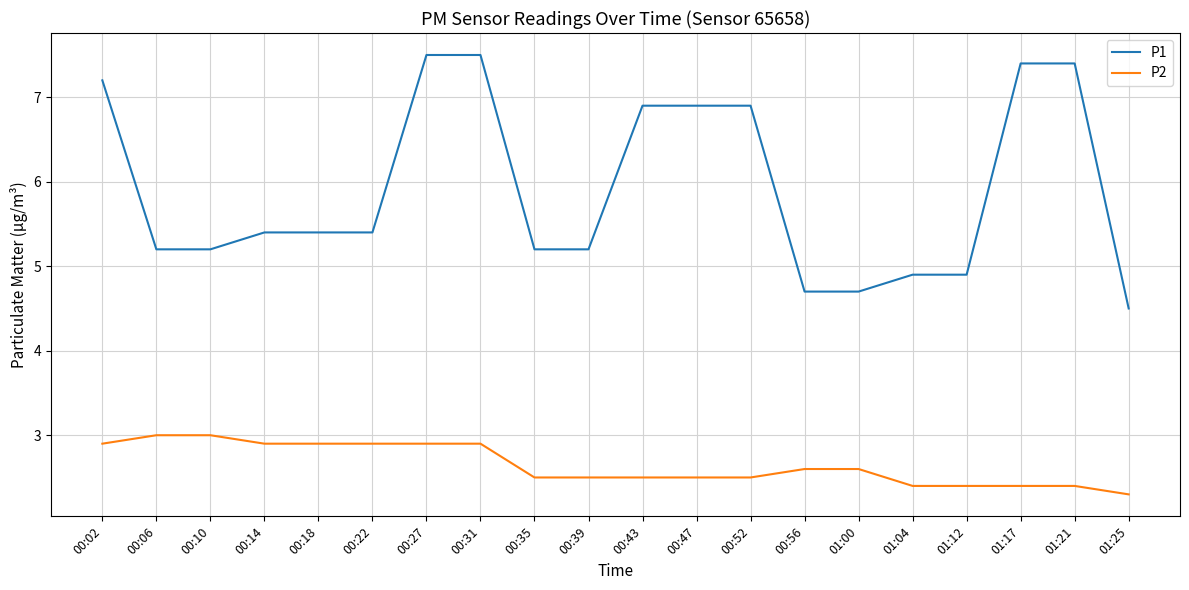

True or false: P1 and P2 cross at least once.

False